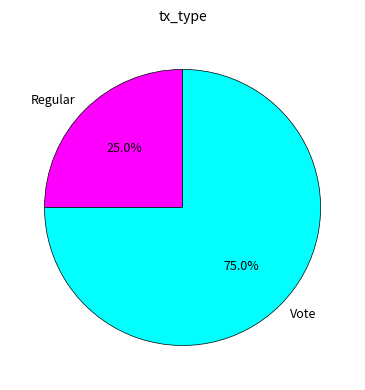

What percentage is NOT represented by Regular?

75.0%